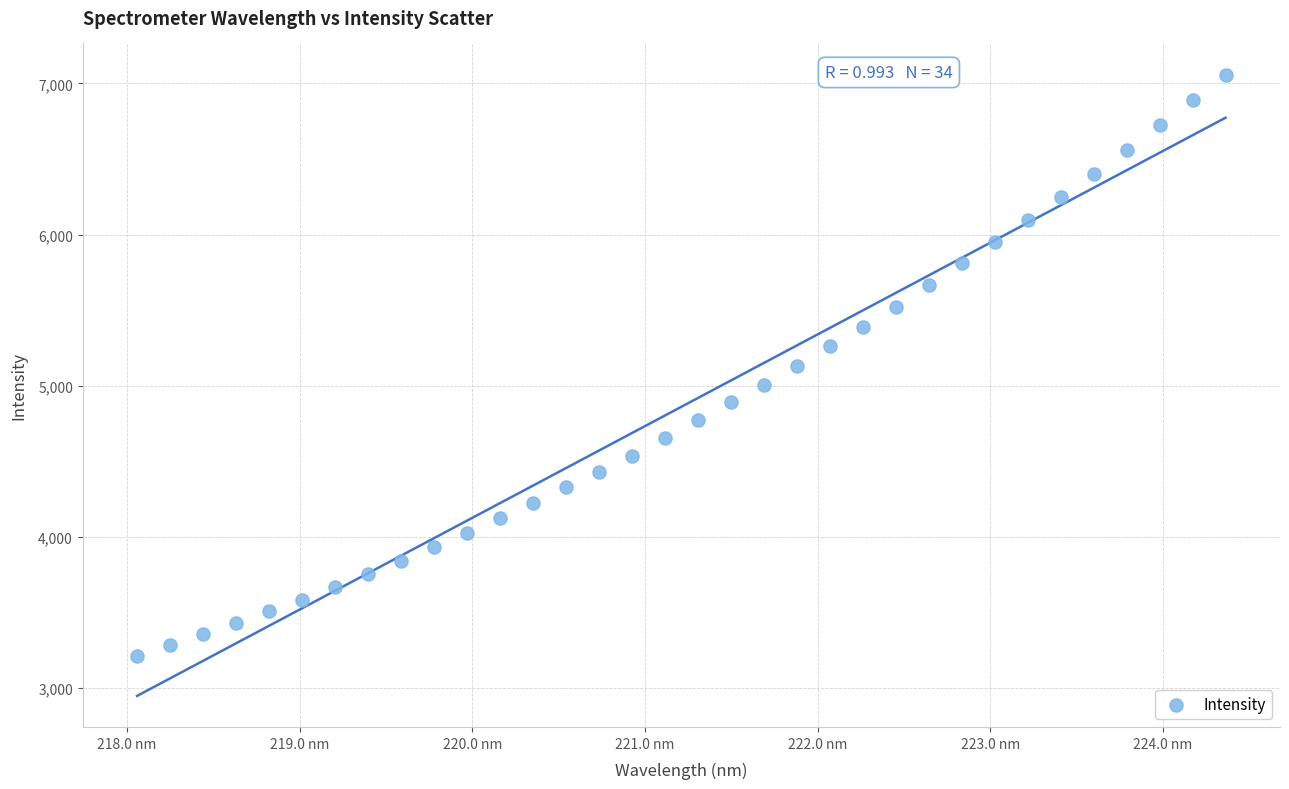

What is the range of X values (max minus min)?

6.3